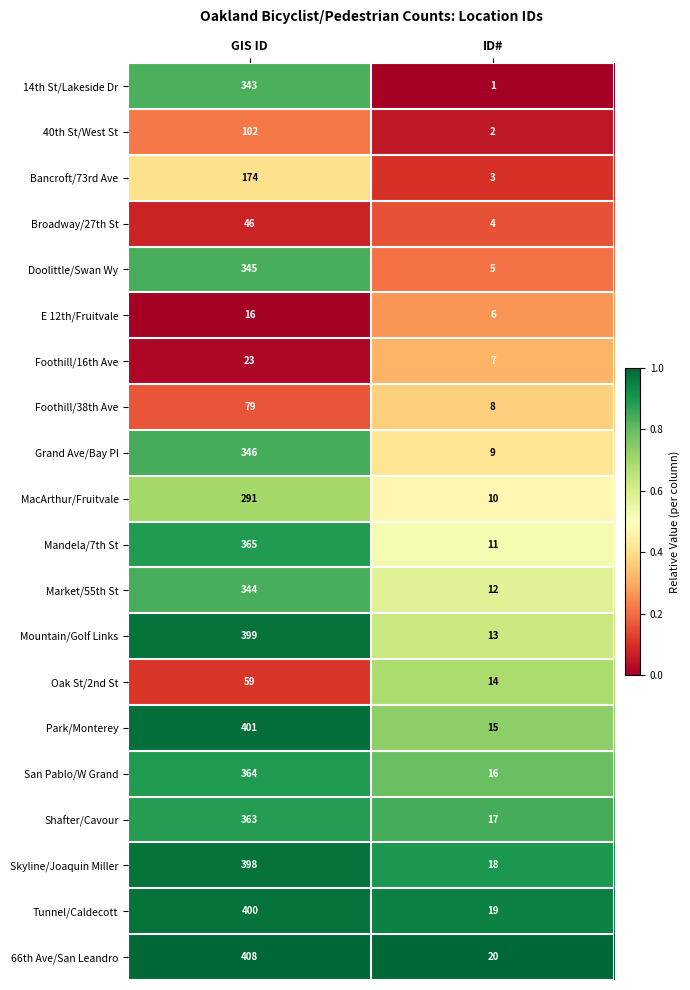

At which category does the chart reach its minimum across all series?

ID#